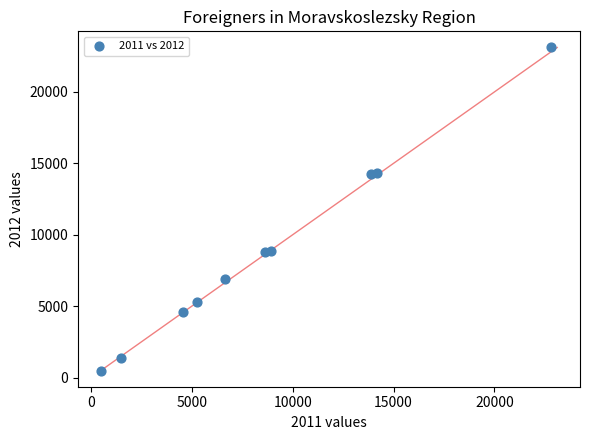

What is the range of X values (max minus min)?

22293